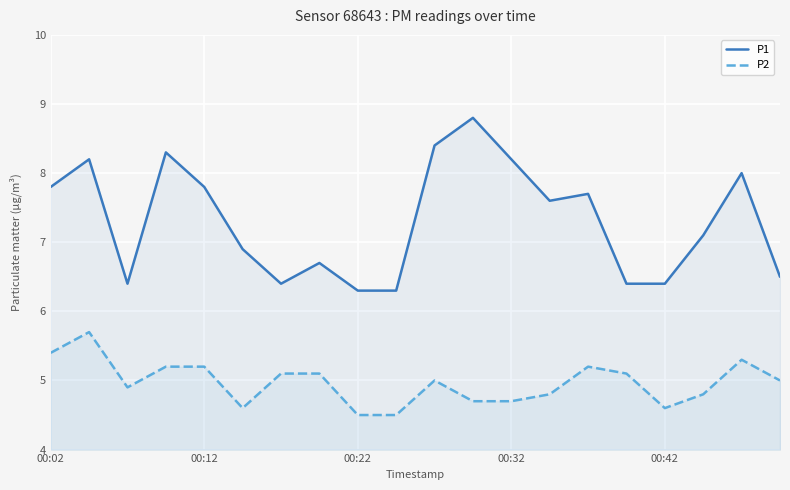

True or false: P2 has a value of 5.4 at 00:02.

True